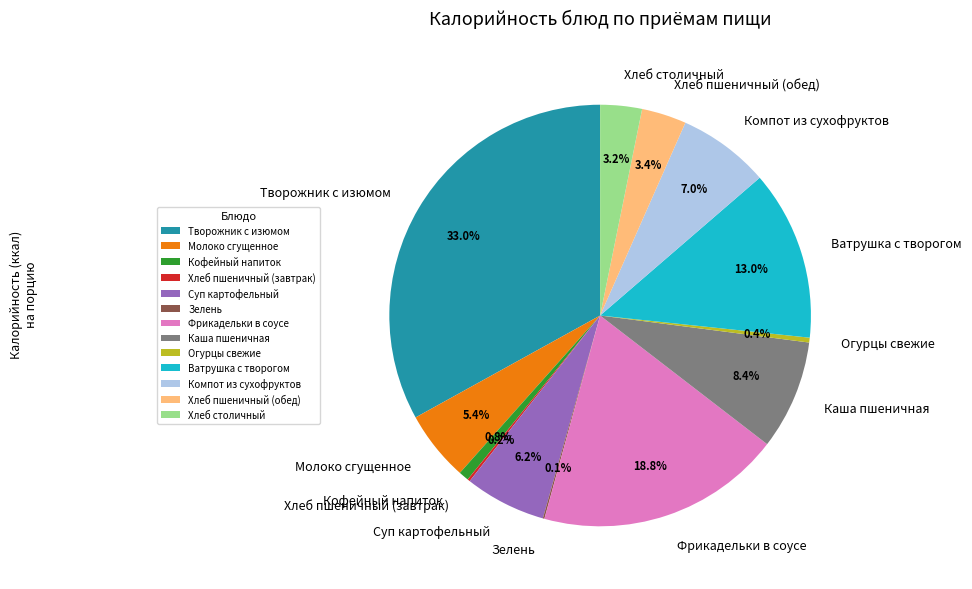

To the nearest percent, what is the average slice percentage?

8%